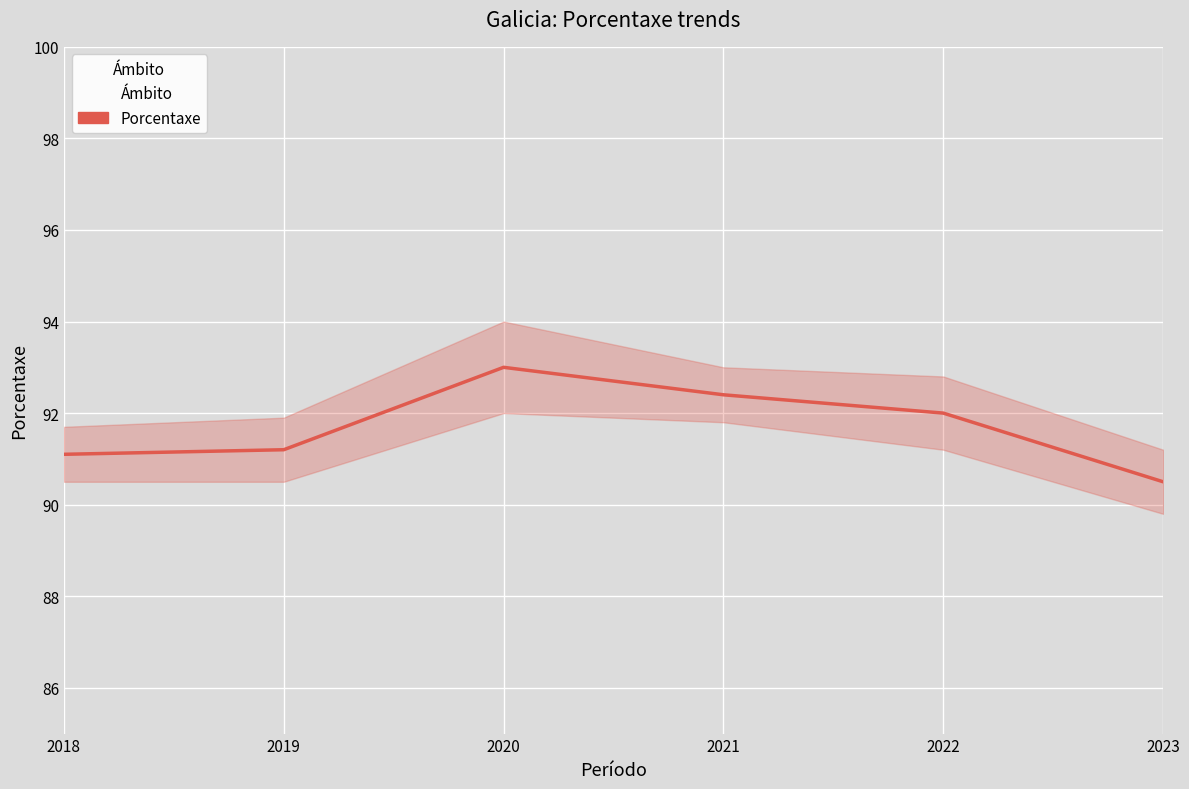

What is the change in value from 2019 to 2022?

+0.8